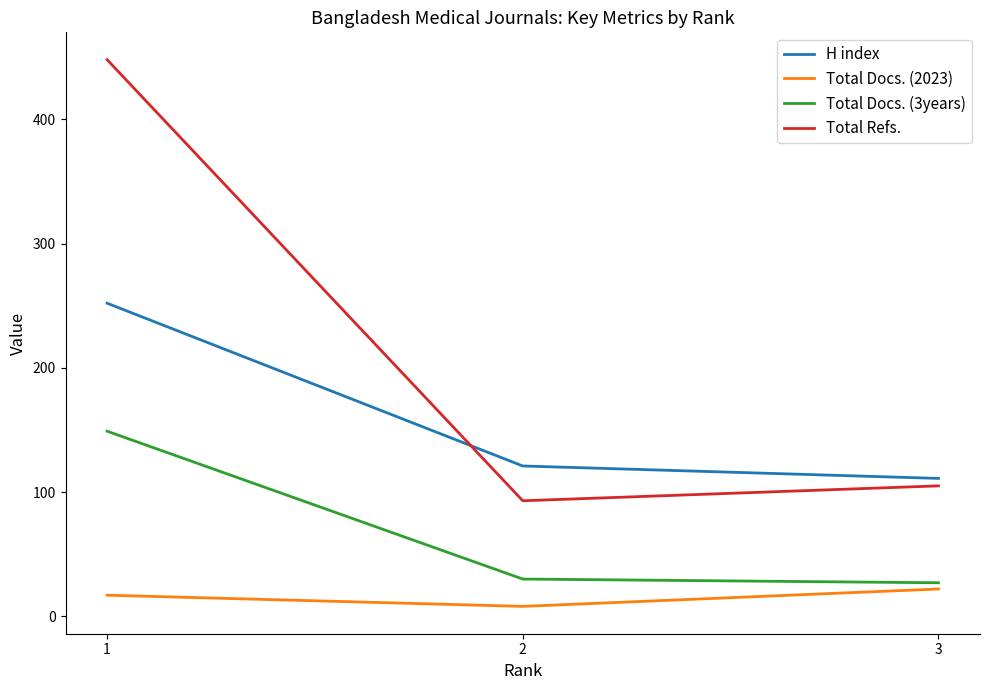

Between 1 and 3, which series saw the biggest shift?

Total Refs.